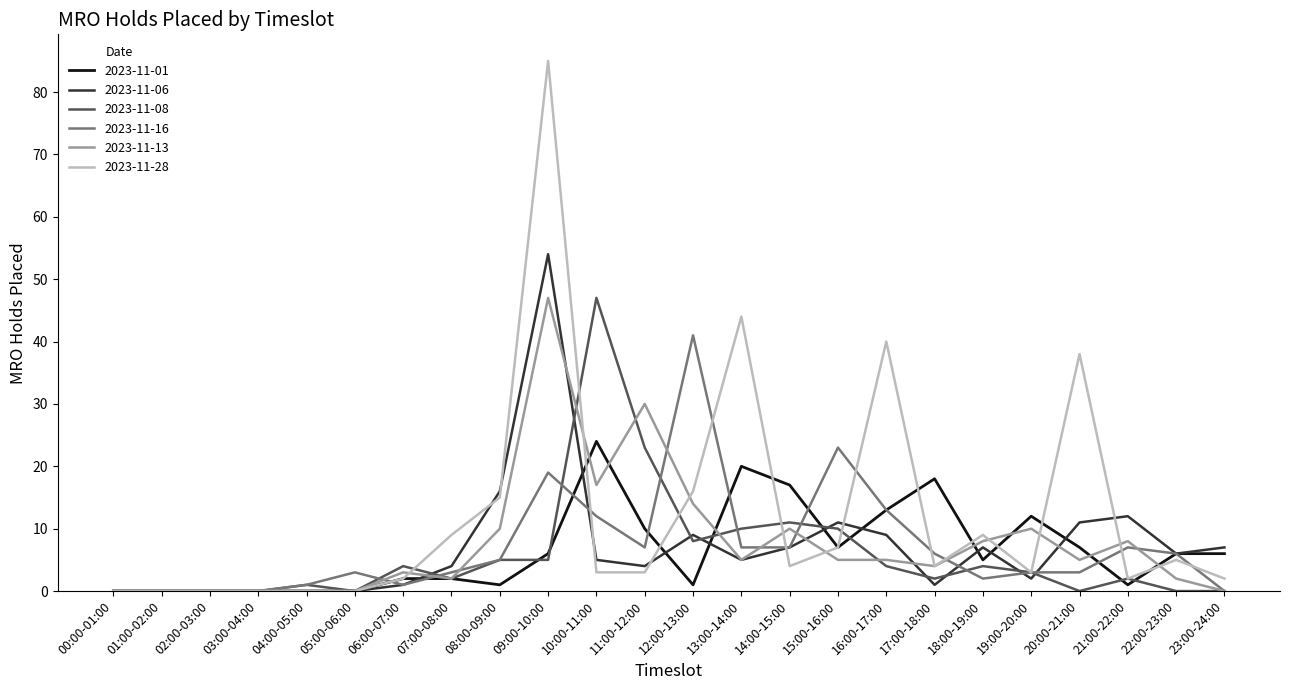

At which label does 2023-11-06 reach its peak?

09:00-10:00